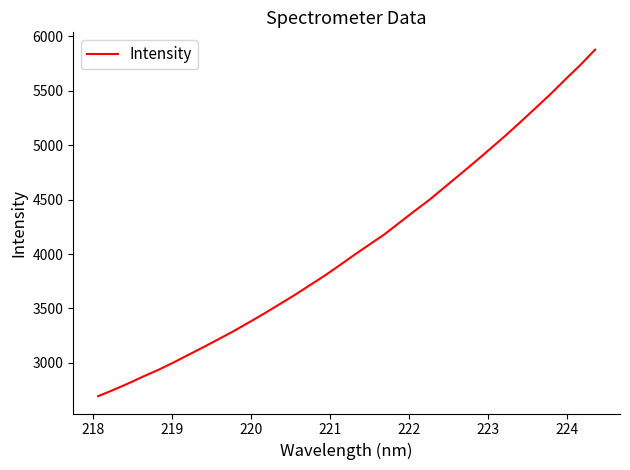

What is the maximum value shown in the chart?

5879.0